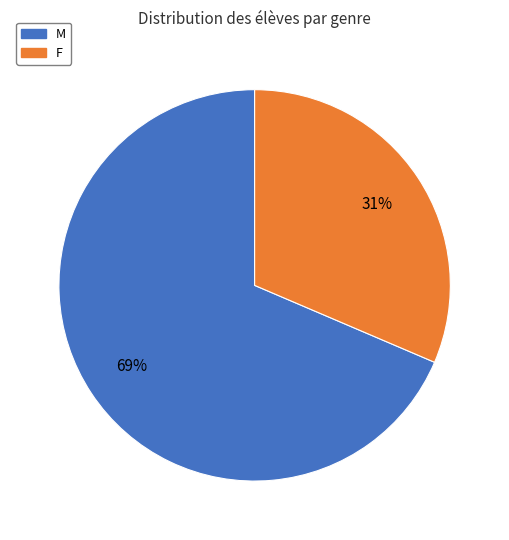

The F slice represents 52% of the pie. True or false?

False